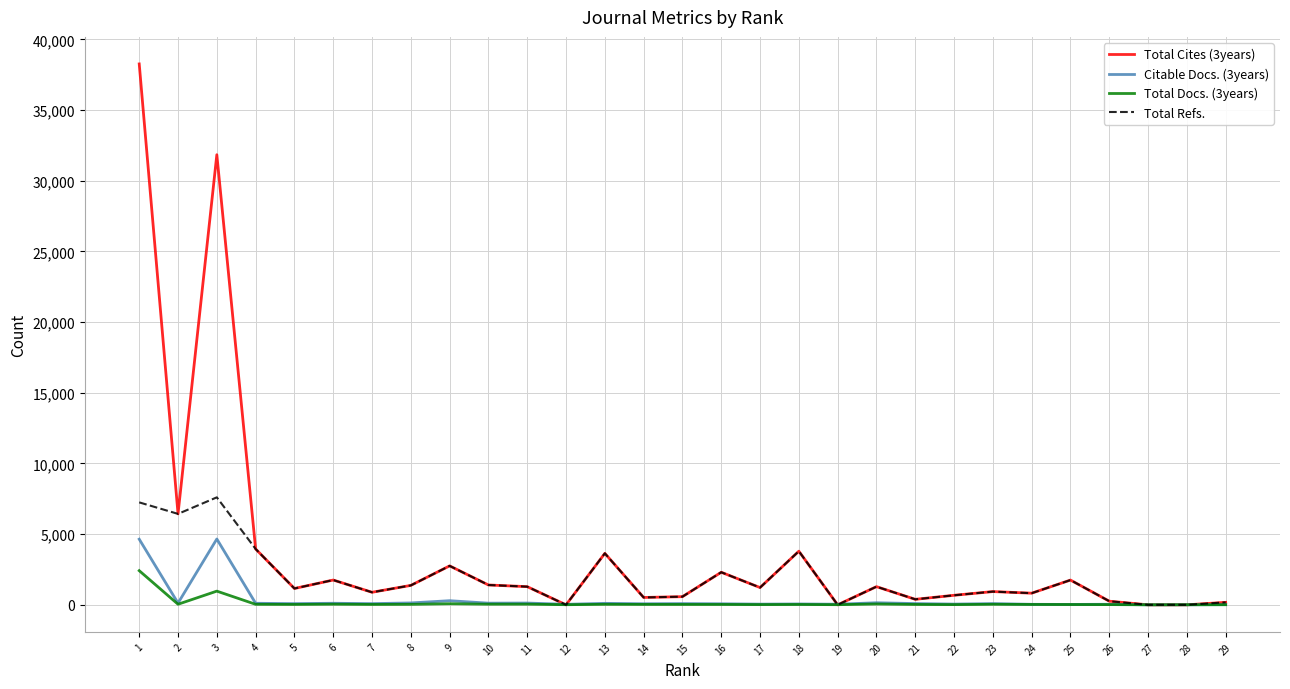

What is the maximum value for Total Cites (3years)?

38260